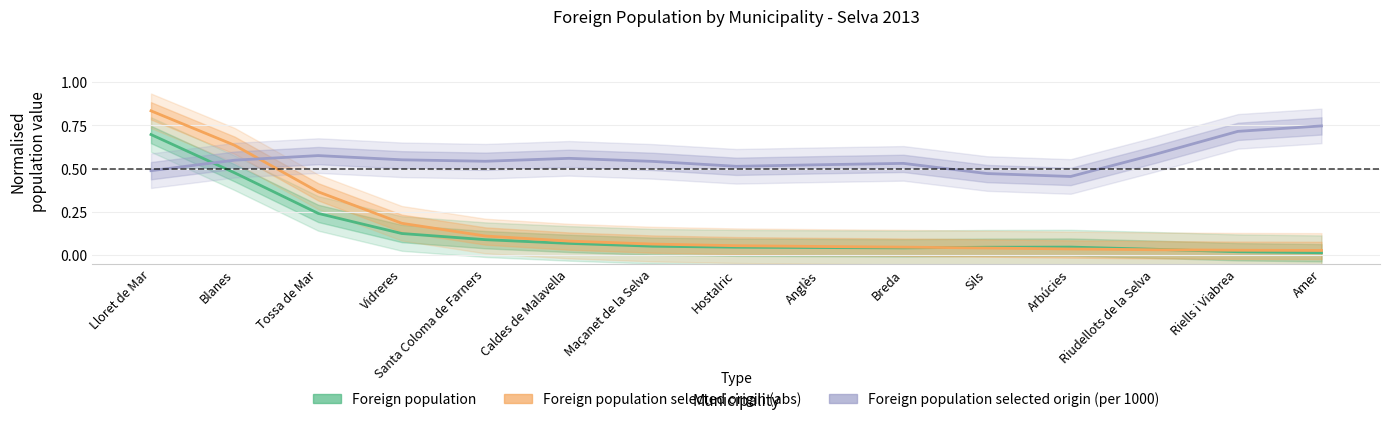

What is the label of the 2nd point from the right?

Riells i Viabrea